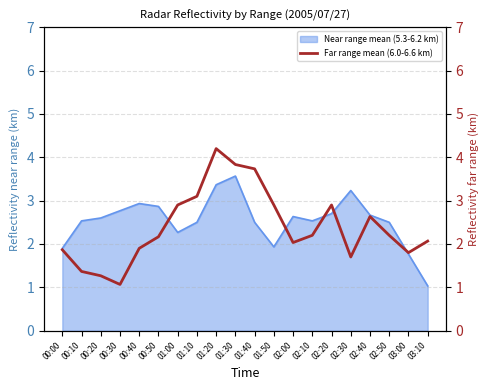

Between 01:10 and 02:50, which is larger?

01:10